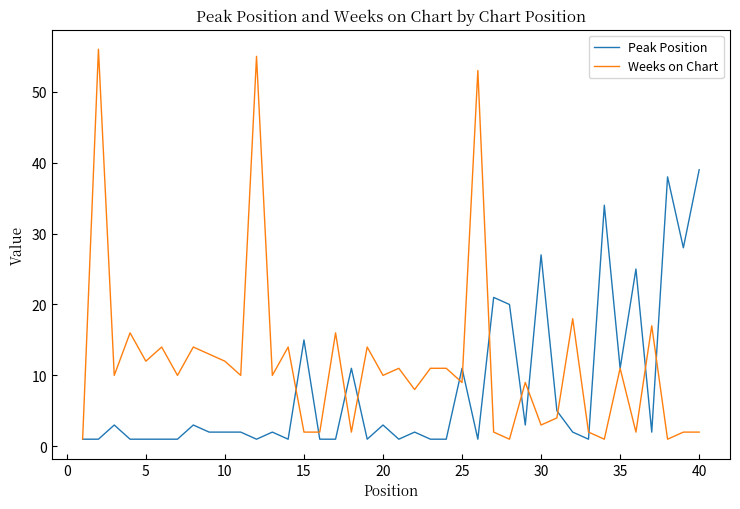

What is the difference between the maximum and minimum values in the Weeks on Chart series?

55